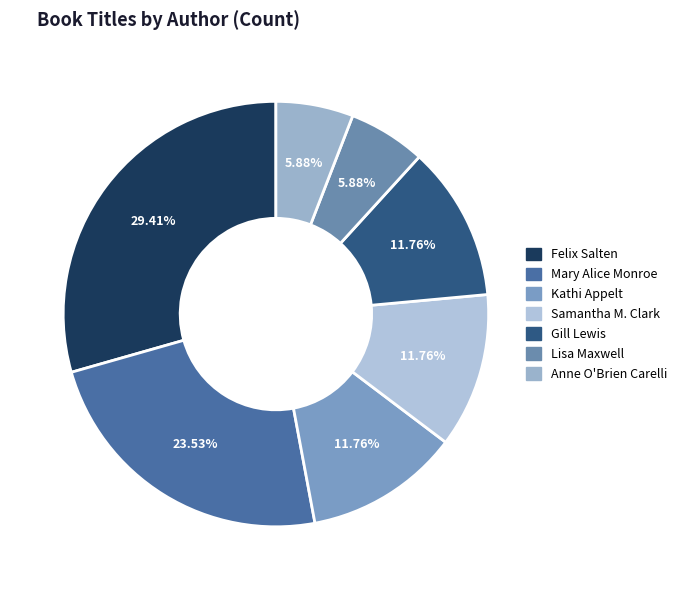

How many segments does this pie chart have?

7